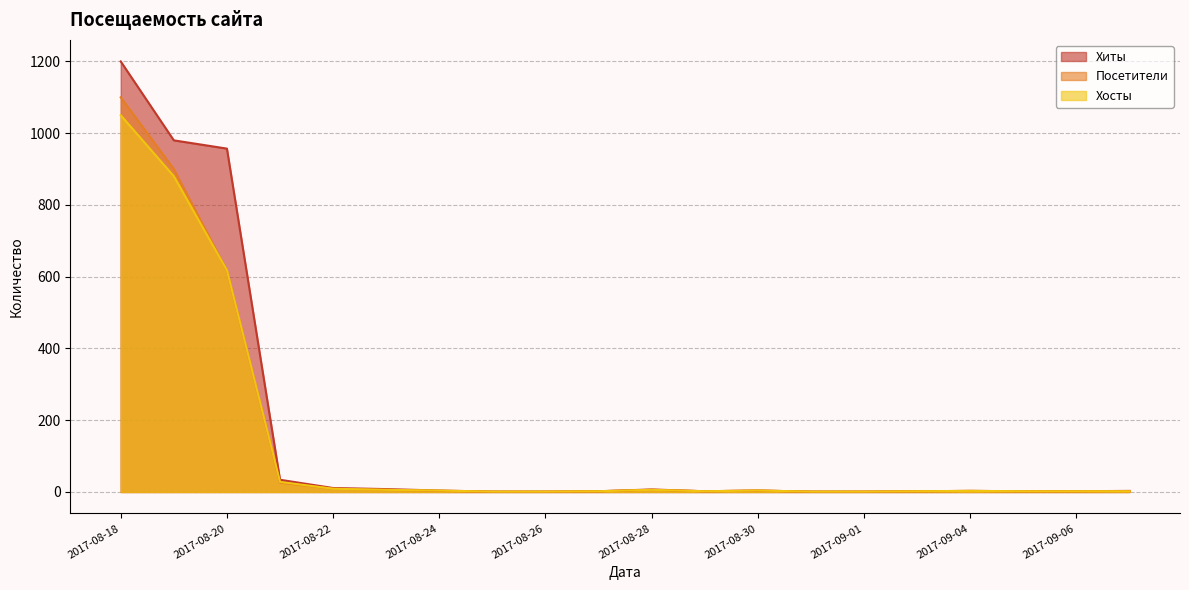

Rank the series at 2017-08-23 from highest to lowest value.

Хиты, Посетители, Хосты